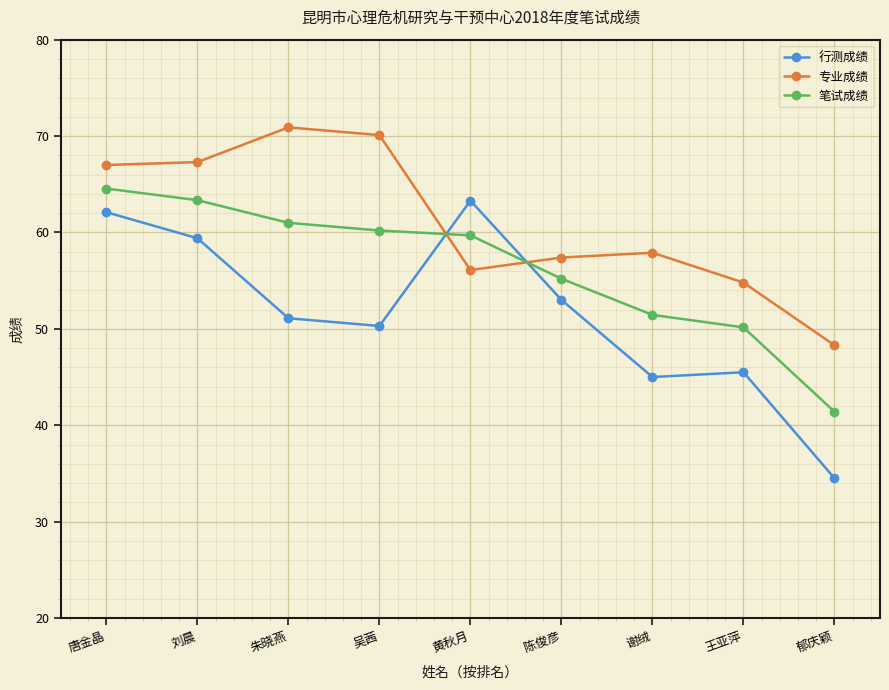

Which series has the largest range (max minus min)?

行测成绩